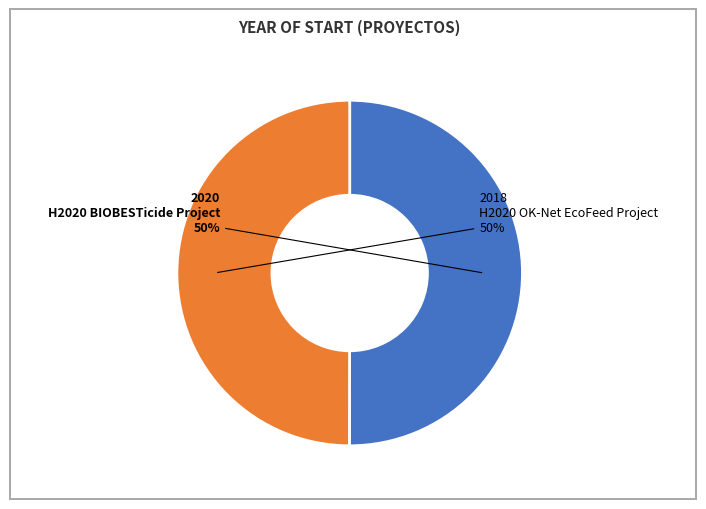

To the nearest percent, what is the combined percentage of H2020 OK-Net EcoFeed Project and H2020 BIOBESTicide Project?

100%